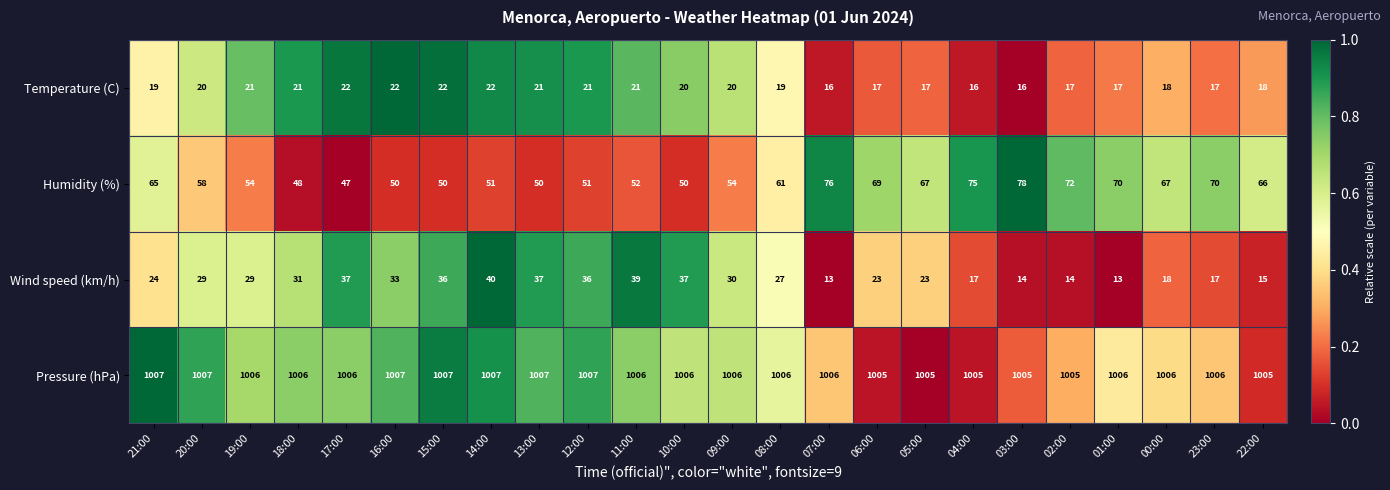

At which label is Wind speed (km/h) closest to 26?

08:00